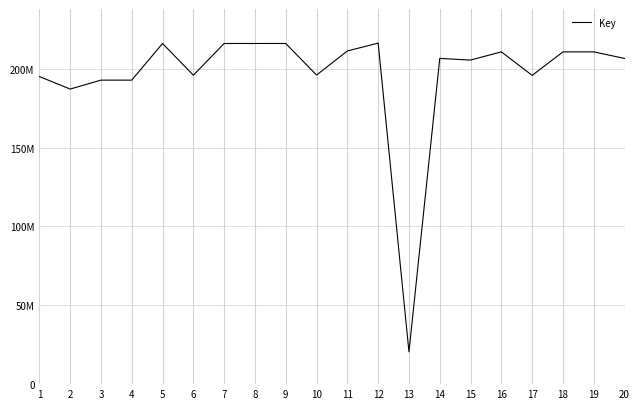

What is the sum of all values?

3917363555